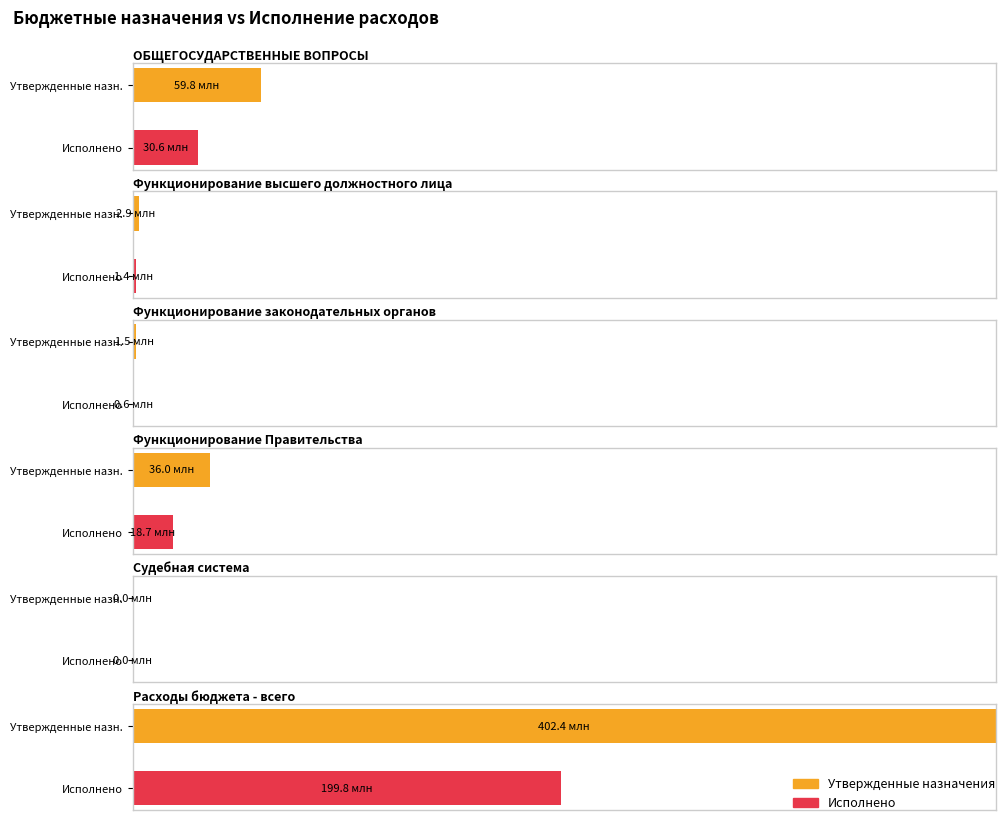

Between ОБЩЕГОСУДАРСТВЕННЫЕ ВОПРОСЫ and Функционирование Правительства, which is larger?

ОБЩЕГОСУДАРСТВЕННЫЕ ВОПРОСЫ